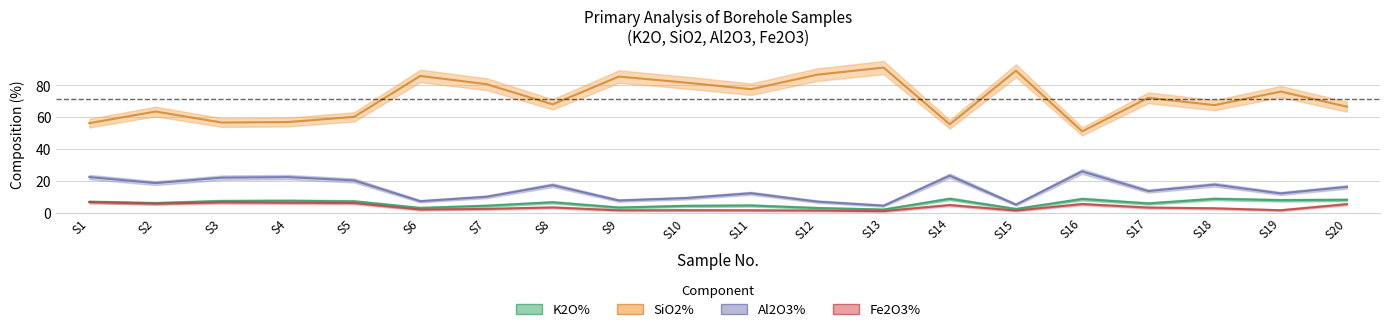

Is the value of Al2O3% at S15 greater than the value of K2O% at S11?

Yes